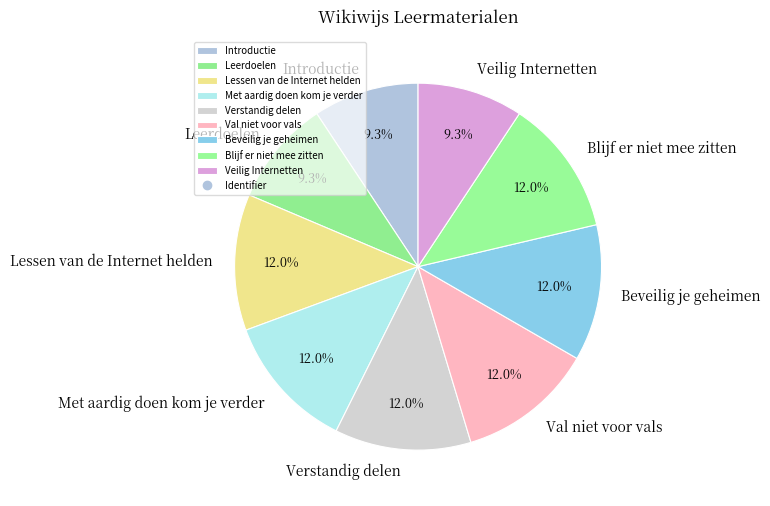

Which has a higher value, Beveilig je geheimen or Introductie?

Beveilig je geheimen